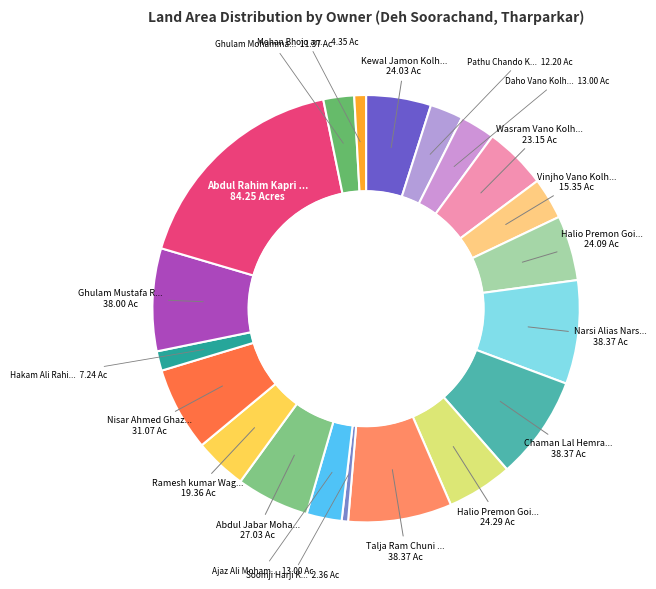

Which category has the smallest portion of the pie?

Soomji Harji Kolhi